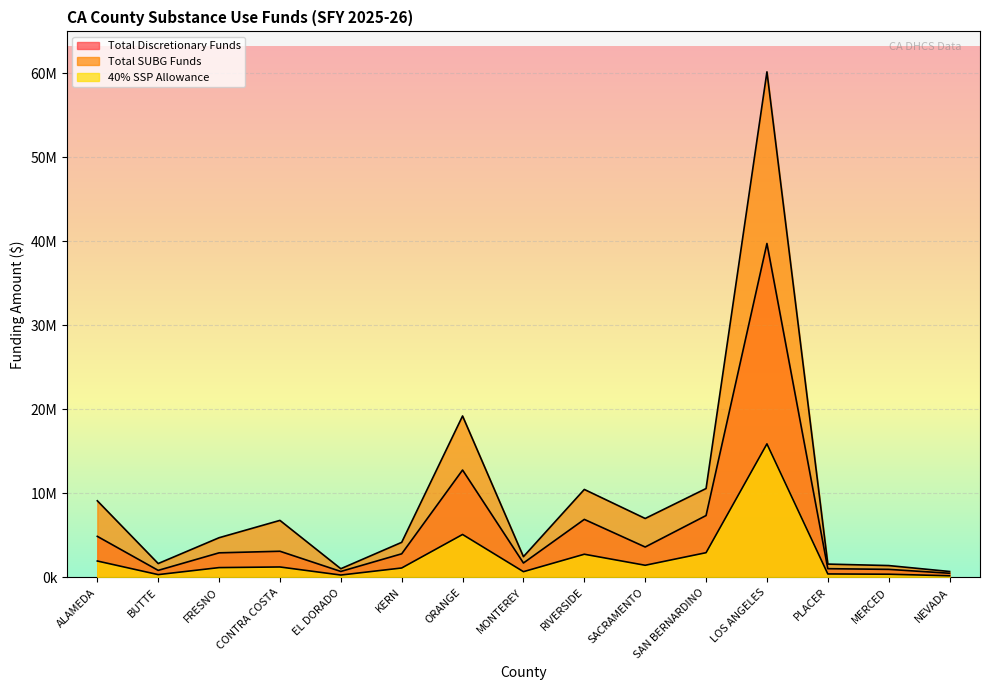

How many lines are shown in the chart?

3